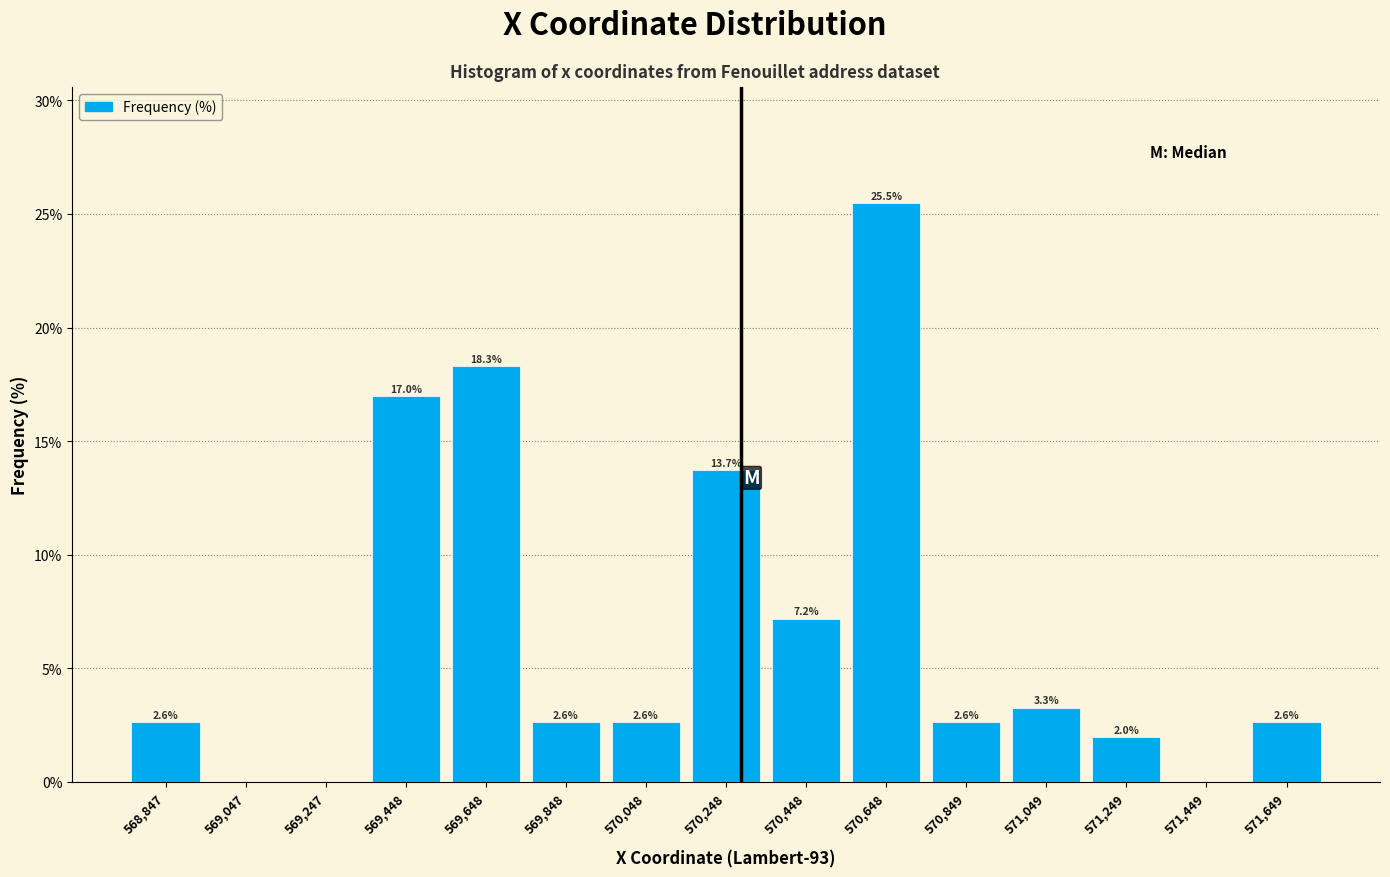

Which range on the x-axis has the tallest bar?

570550 to 570750